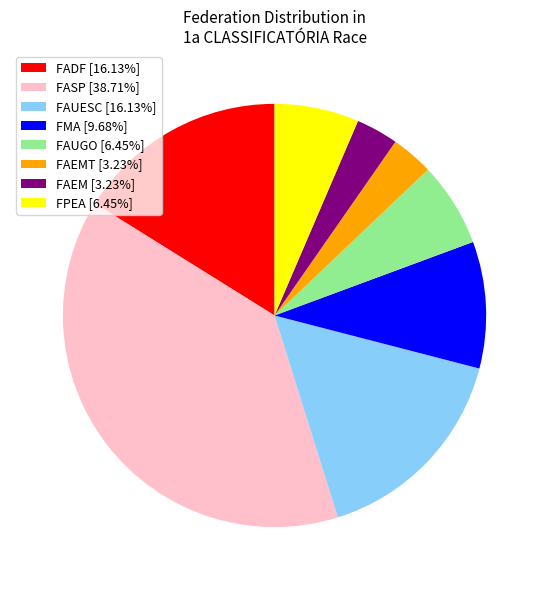

Does FAUESC [16.13%] account for over 50% of the chart?

No